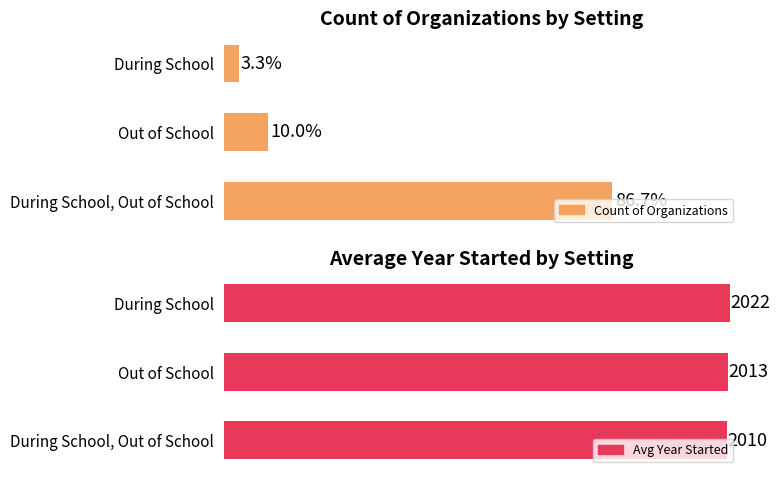

How many categories are shown in the chart?

3